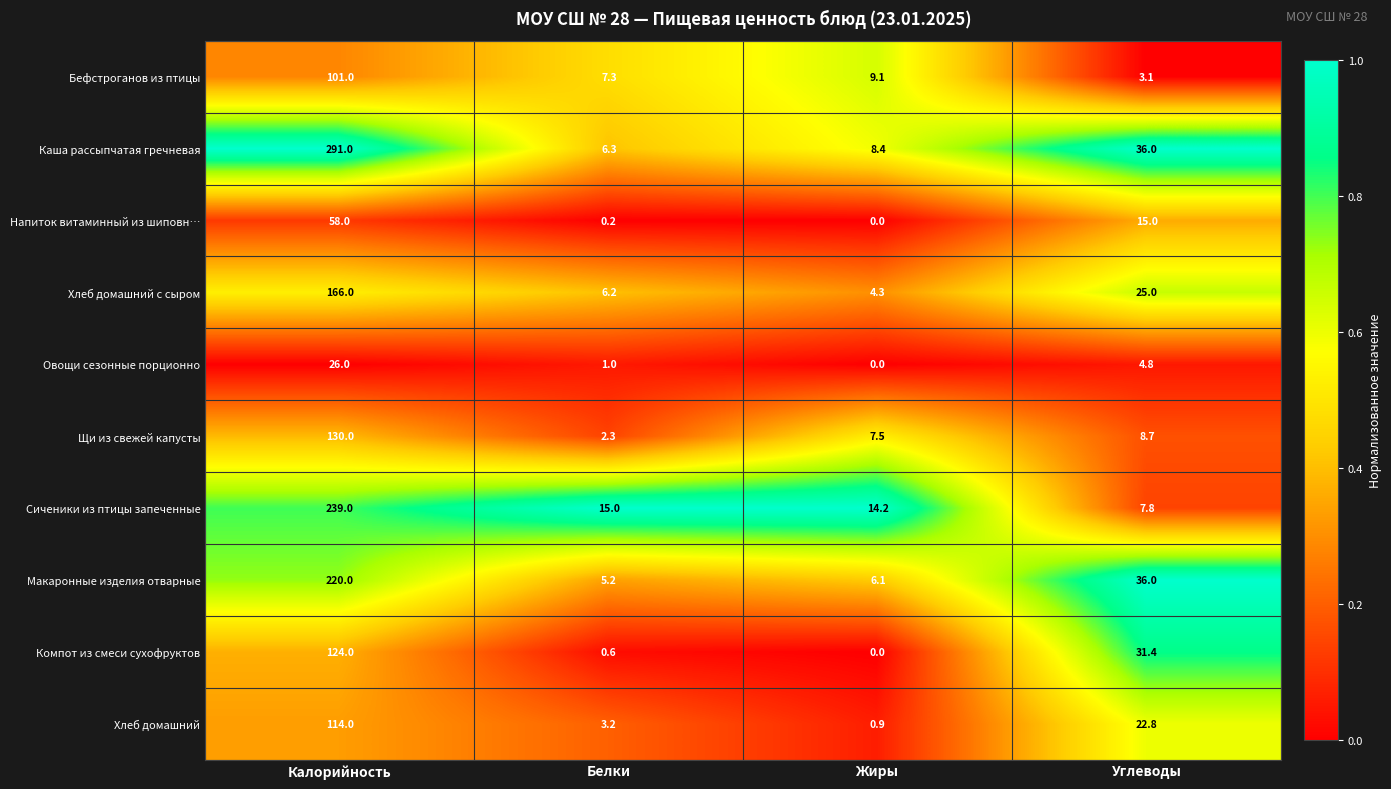

At how many categories does at least one series exceed 0?

4